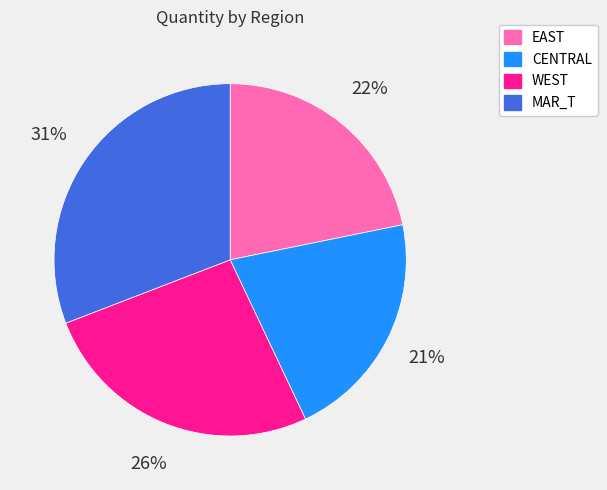

What percentage is the MAR_T slice, to the nearest percent?

31%